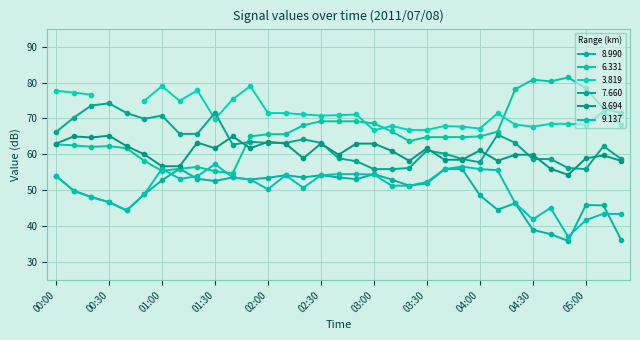

Is the value of 8.990 at 01:10 greater than the value of 6.331 at 01:30?

Yes